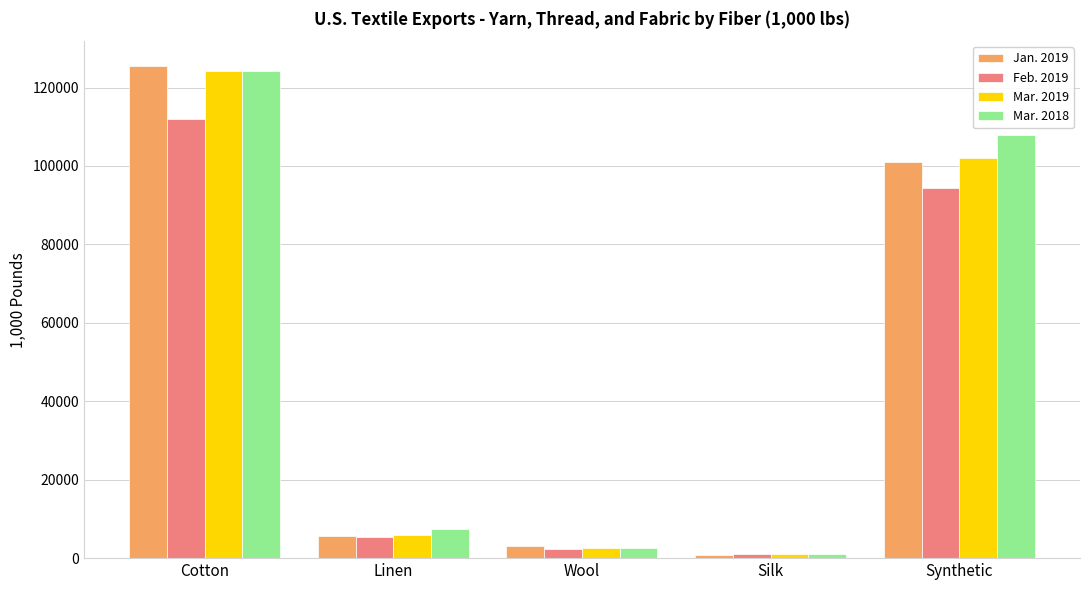

What is the sum of the Feb. 2019 values at Cotton and Synthetic?

206365.0